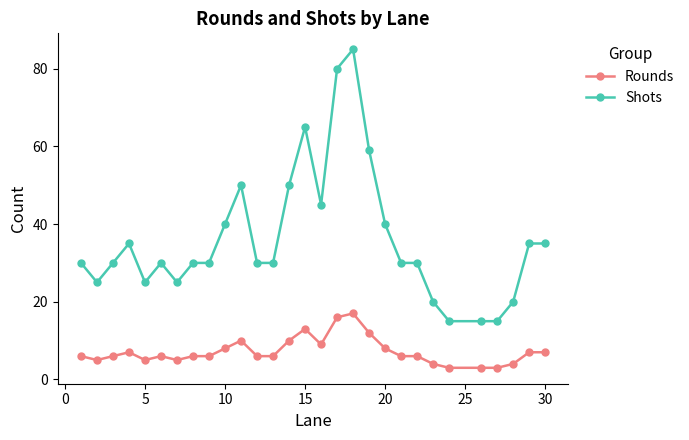

What is the value of the Shots point at the 12th from the left?

30